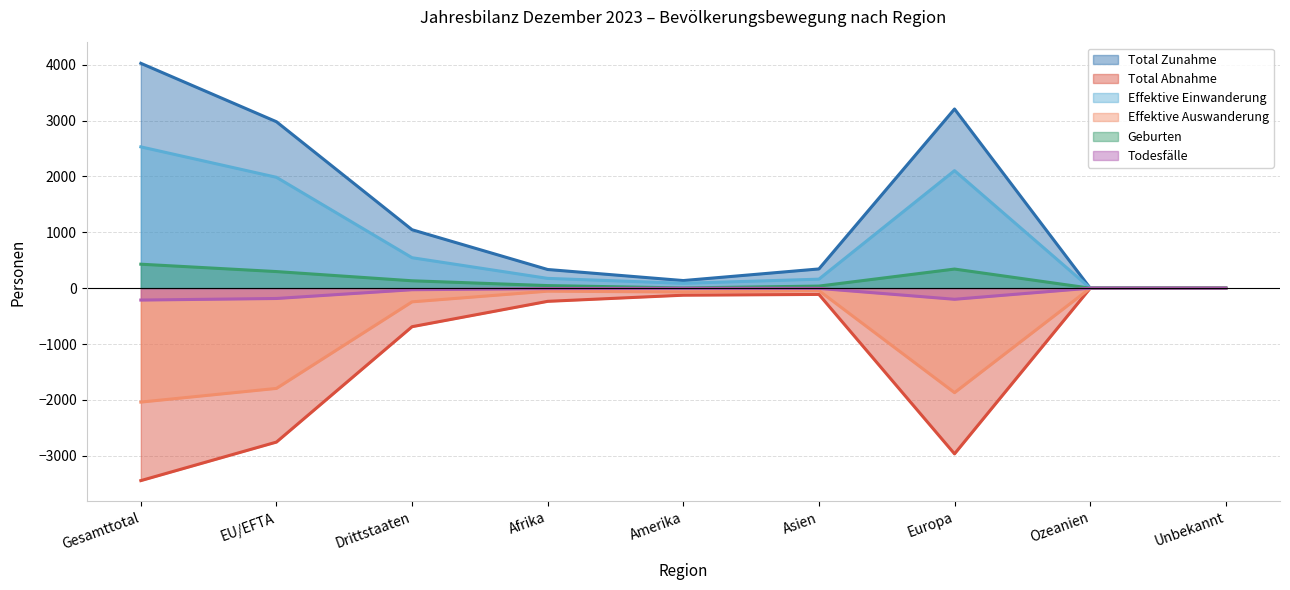

What is the difference between the second highest and minimum values in the Total Abnahme series?

3443